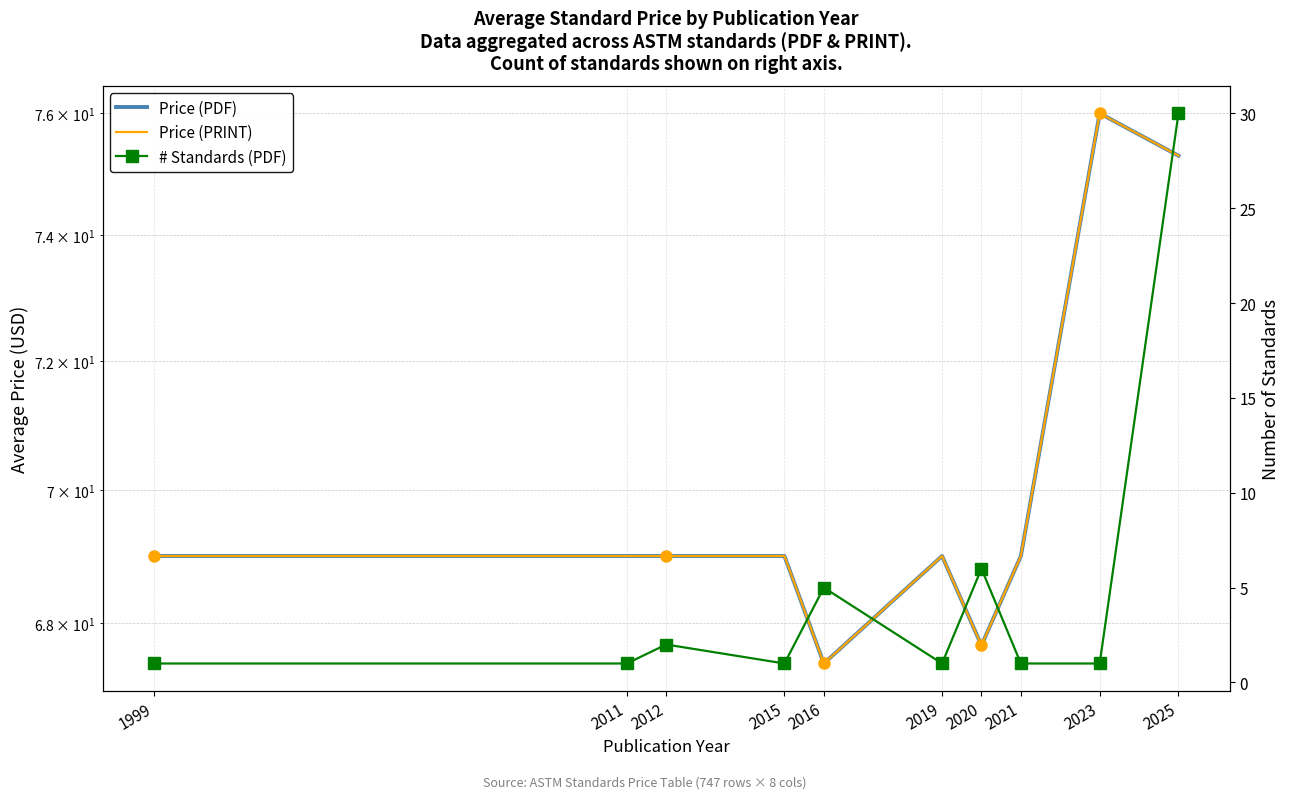

Count the number of data series in this chart.

3